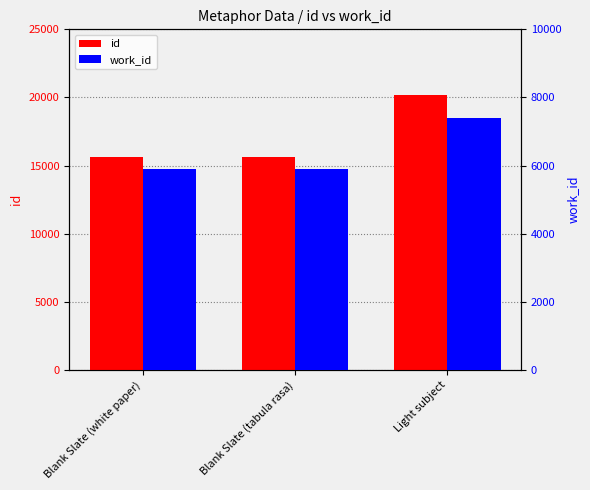

Reading left to right, list all the values displayed in this chart.

id: Blank Slate (white paper)=15647	Blank Slate (tabula rasa)=15669	Light subject=20210
work_id: Blank Slate (white paper)=5893	Blank Slate (tabula rasa)=5902	Light subject=7392